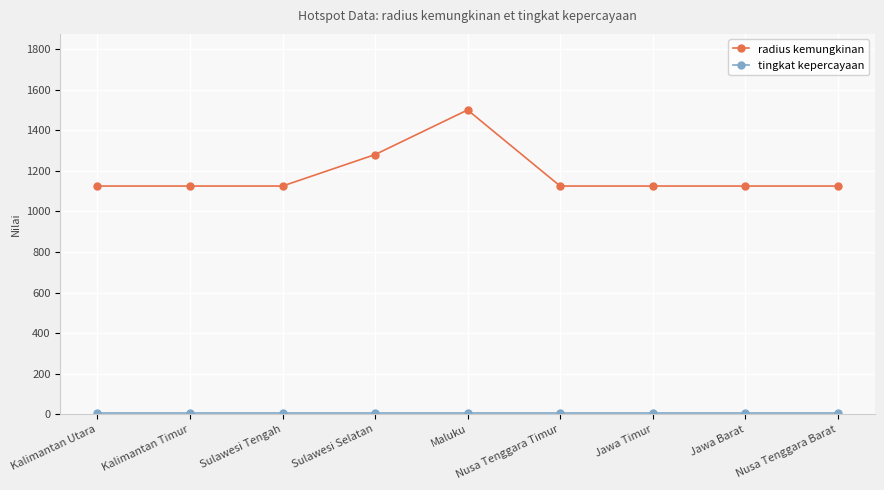

At which label is radius kemungkinan closest to 1312?

Sulawesi Selatan